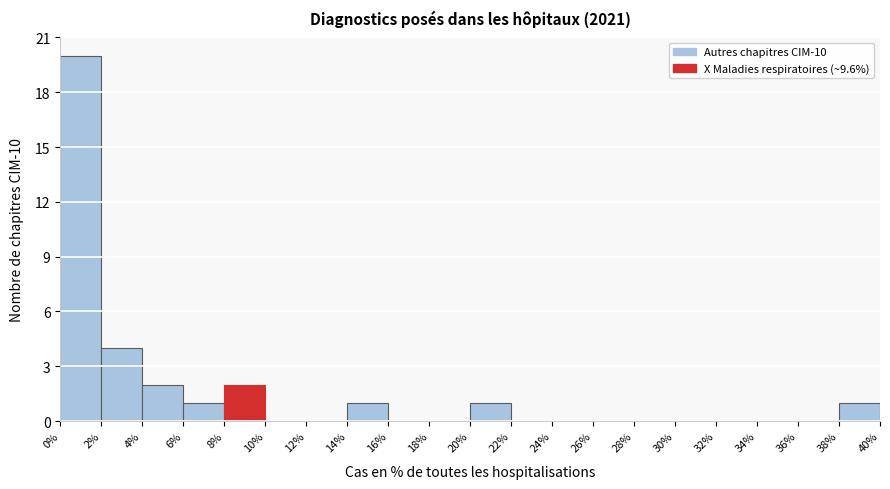

Reading left to right, transcribe this chart: for each bar, give the range it covers on the x-axis and its height. The values are not printed on the chart, so give them approximately, as read against the axis.

0% to 2%: 20
2% to 4%: 4
4% to 6%: 2
6% to 8%: 1
8% to 10%: 2
10% to 12%: 0
12% to 14%: 0
14% to 16%: 1
16% to 18%: 0
18% to 20%: 0
20% to 22%: 1
22% to 24%: 0
24% to 26%: 0
26% to 28%: 0
28% to 30%: 0
30% to 32%: 0
32% to 34%: 0
34% to 36%: 0
36% to 38%: 0
38% to 40%: 1